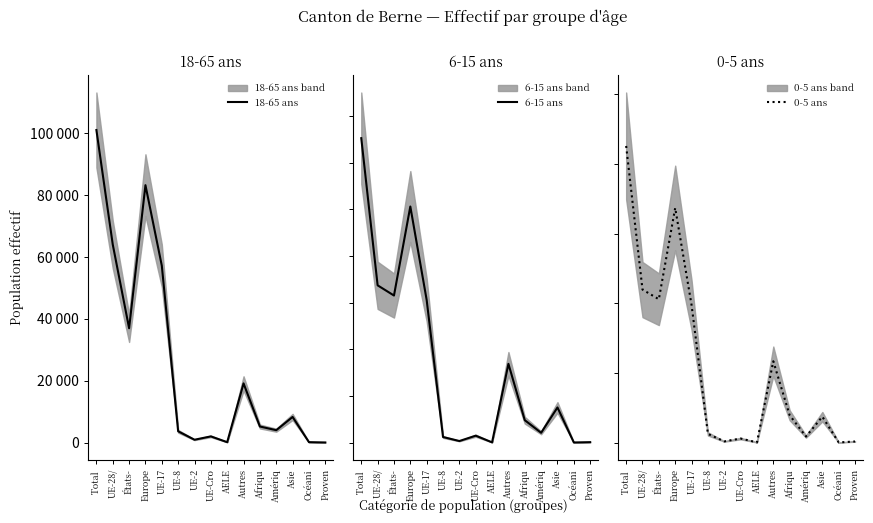

Between UE-17 and Amériq, which series saw the biggest shift?

18-65 ans